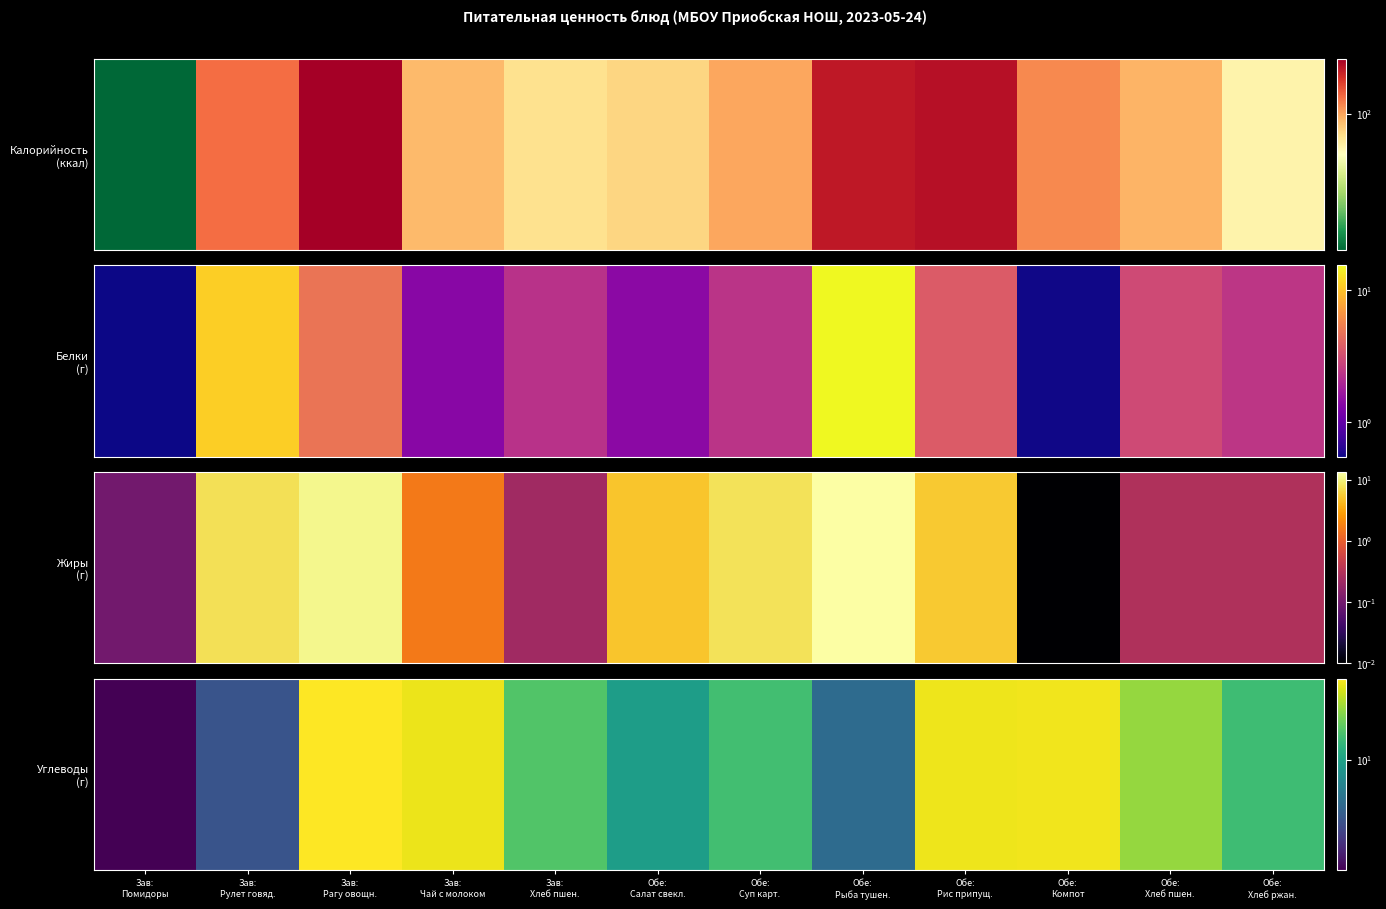

Count the number of values greater than 14.

6